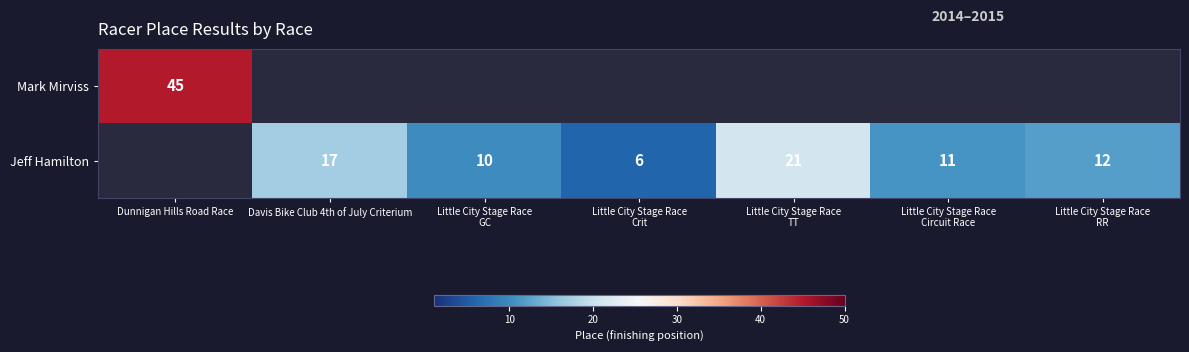

Is it true that Mark Mirviss equals 16 at Dunnigan Hills Road Race?

False